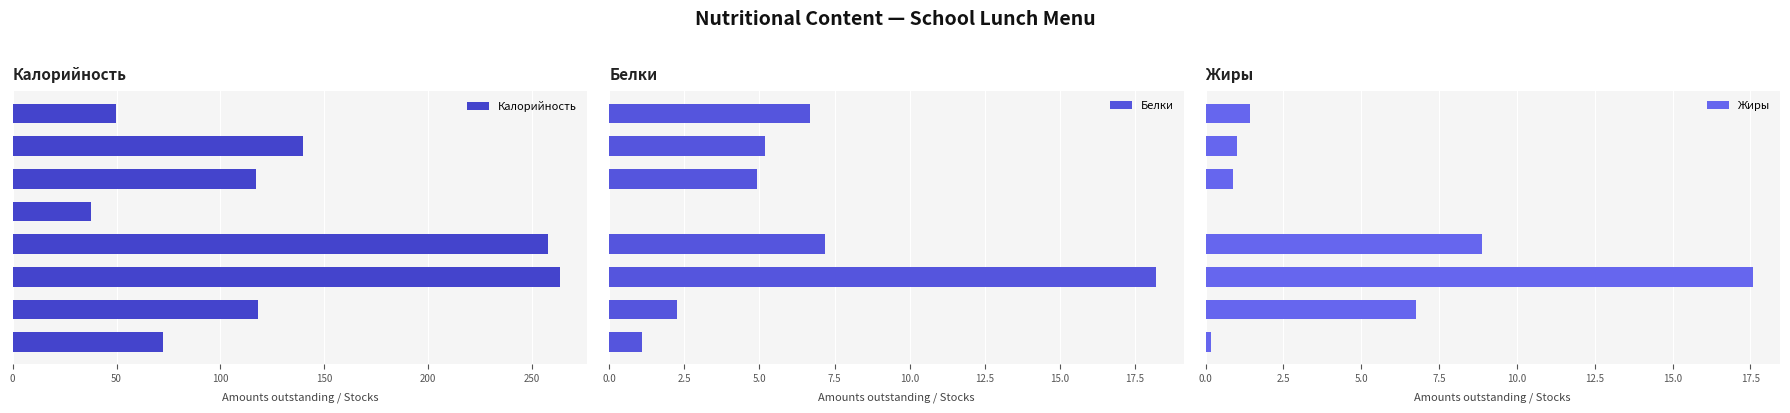

Reading left to right, list all the values displayed in this chart.

Калорийность: 72.4	118.0	263.5	258.0	37.9	117.0	140.0	49.8
Белки: 1.1	2.3	18.2	7.2	0.0	4.9	5.2	6.7
Жиры: 0.2	6.8	17.6	8.9	0.0	0.9	1.0	1.4